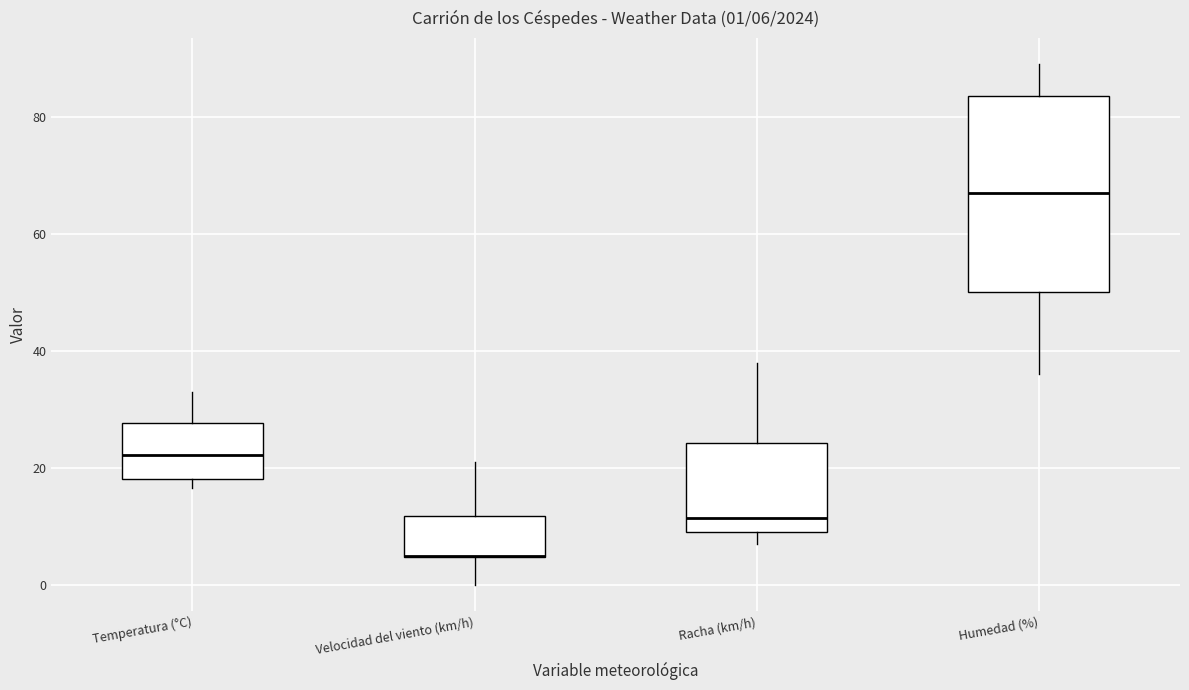

Which box is the tallest, from its lower edge to its upper edge?

Humedad (%)